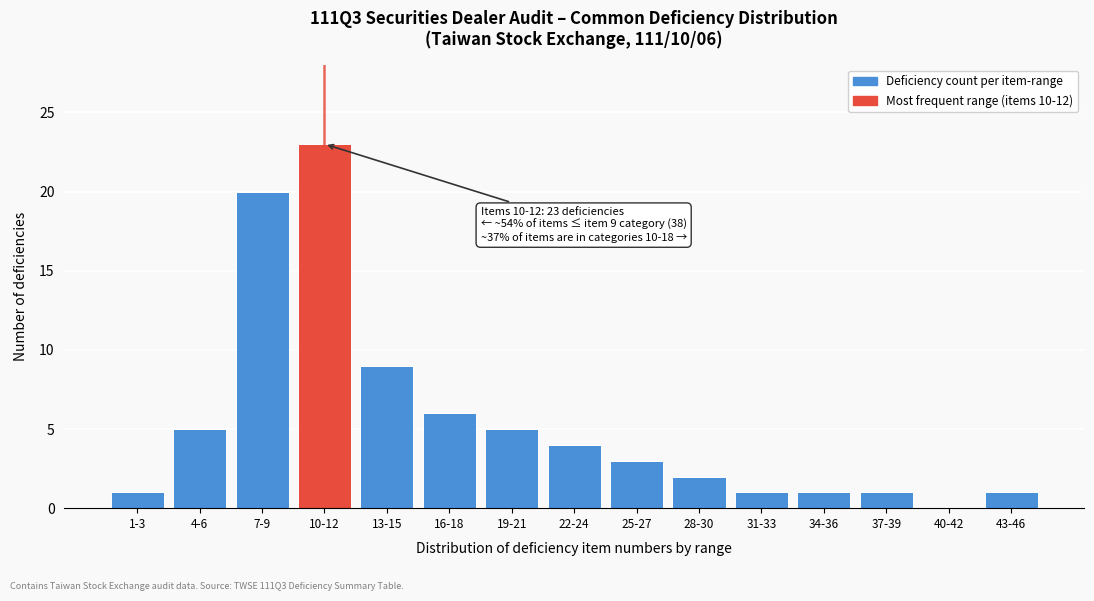

Reading right to left, list all the values displayed in this chart.

43-46=1	40-42=0	37-39=1	34-36=1	31-33=1	28-30=2	25-27=3	22-24=4	19-21=5	16-18=6	13-15=9	10-12=23	7-9=20	4-6=5	1-3=1